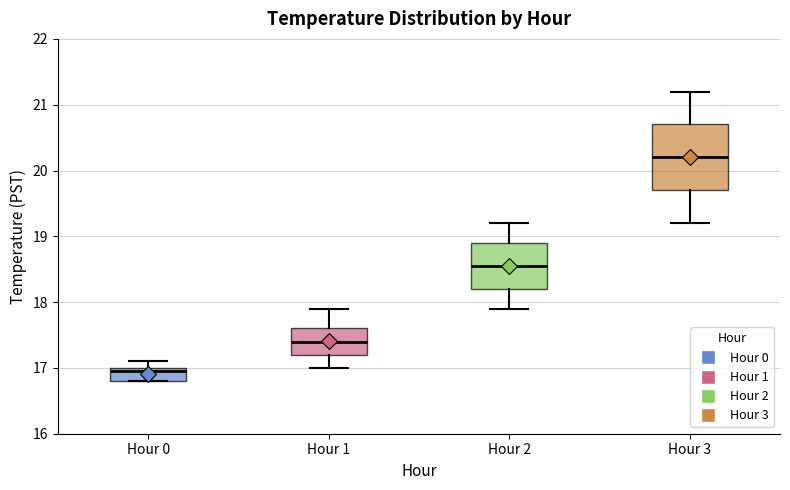

Reading left to right, read every box against the y-axis: the position of its median line, the range the box covers, and the ends of its whiskers. The values are not printed on the chart, so give them approximately, as read against the axis.

Hour 0: median 17.0 (just below the box's upper edge), box 16.8 to 17.0, whiskers 16.8 to 17.1
Hour 1: median 17.4, box 17.2 to 17.6, whiskers 17.0 to 17.9
Hour 2: median 18.6, box 18.2 to 18.9, whiskers 17.9 to 19.2
Hour 3: median 20.2, box 19.7 to 20.7, whiskers 19.2 to 21.2